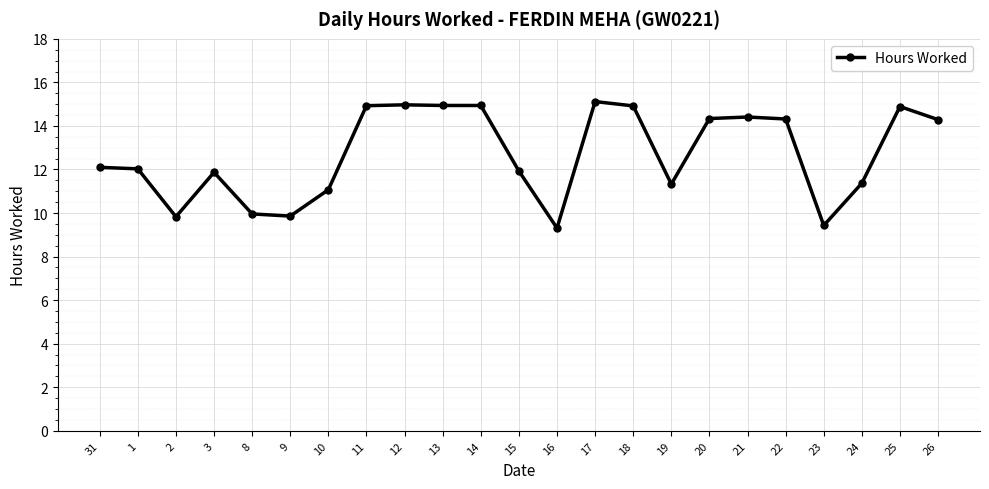

Does the chart have visible grid lines?

Yes